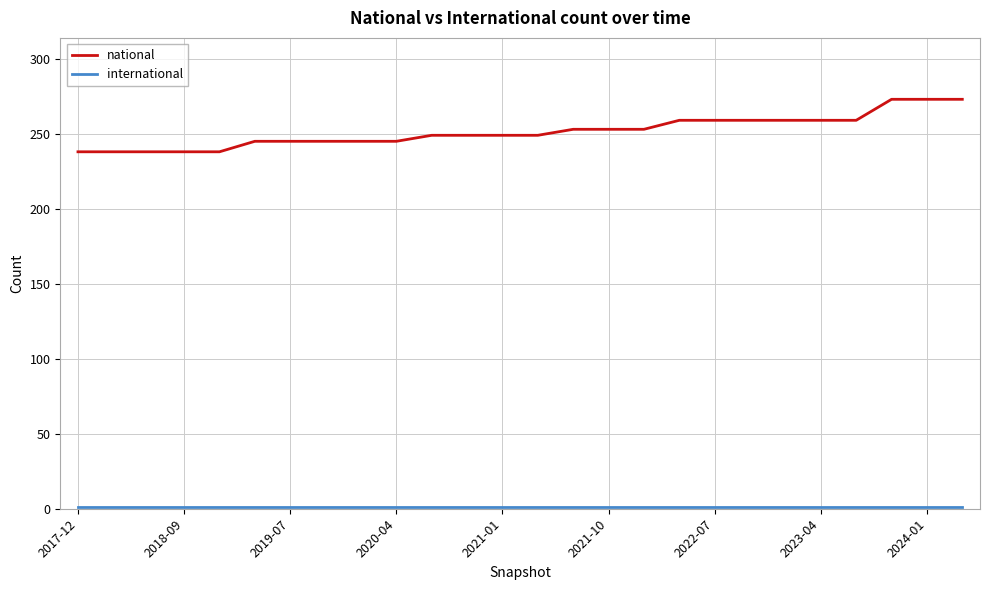

What is the difference between the second highest and minimum values in the national series?

35